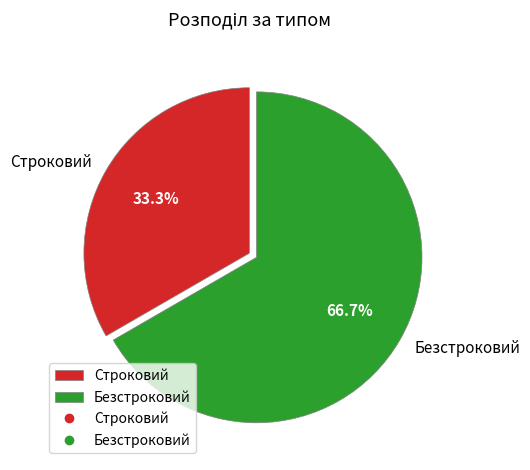

Which category has the biggest portion of the pie?

Безстроковий